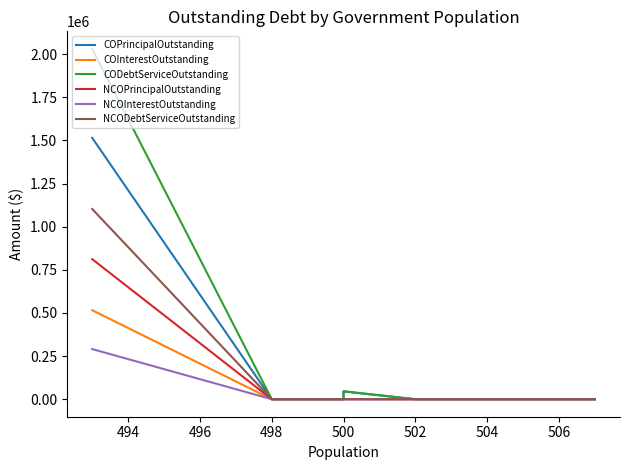

True or false: NCOInterestOutstanding and COPrincipalOutstanding intersect in this chart.

False